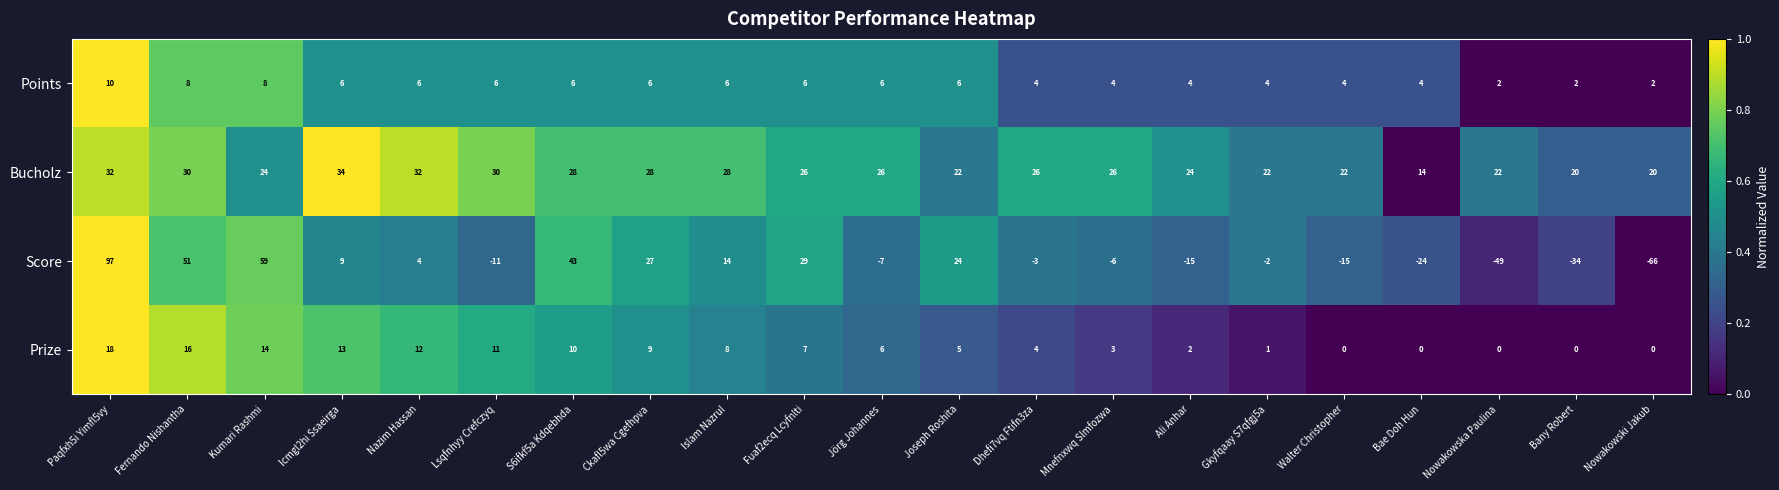

At which category does the chart reach its minimum across all series?

Nowakowski Jakub